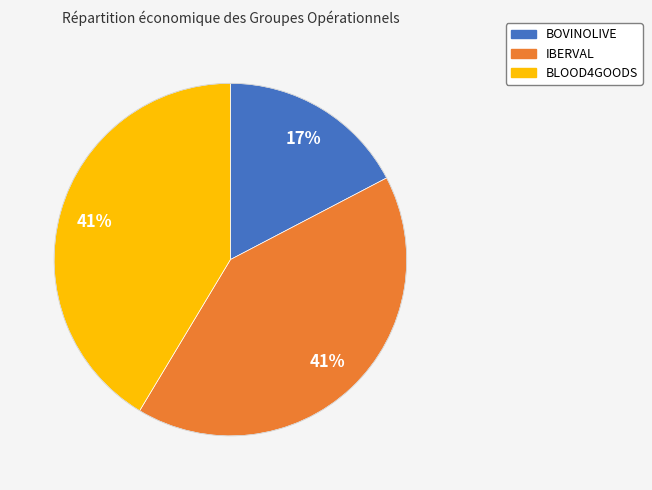

Is it true that BLOOD4GOODS is 41% of the pie?

True